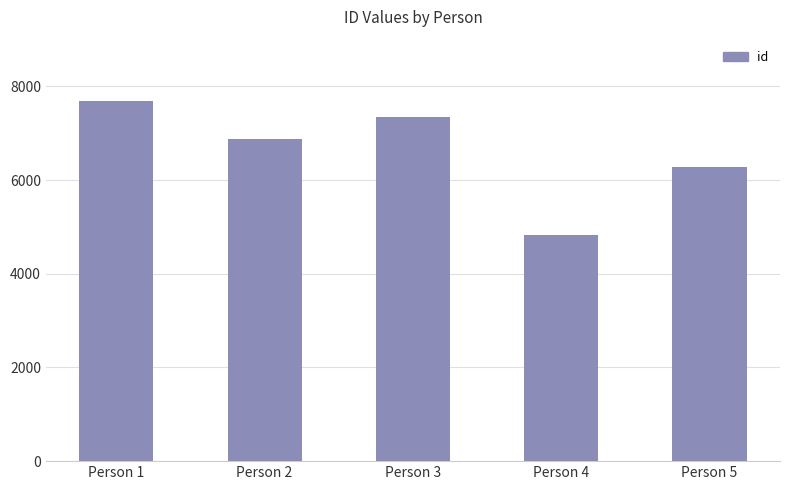

At which category does the chart reach its peak across all series?

Person 1